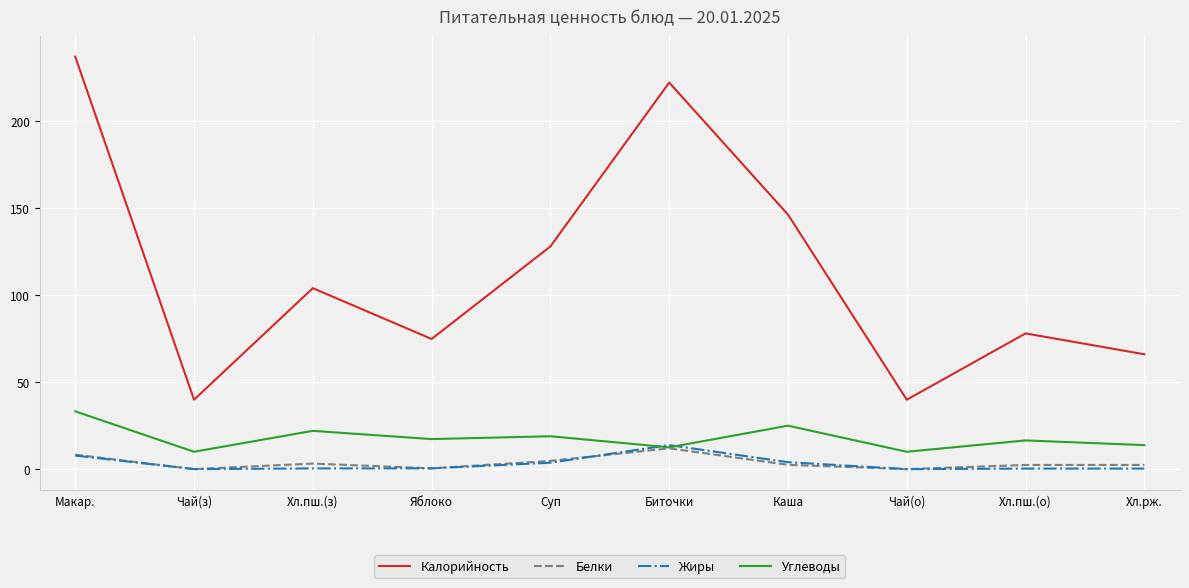

What are all the series names shown in the legend?

Калорийность, Белки, Жиры, Углеводы